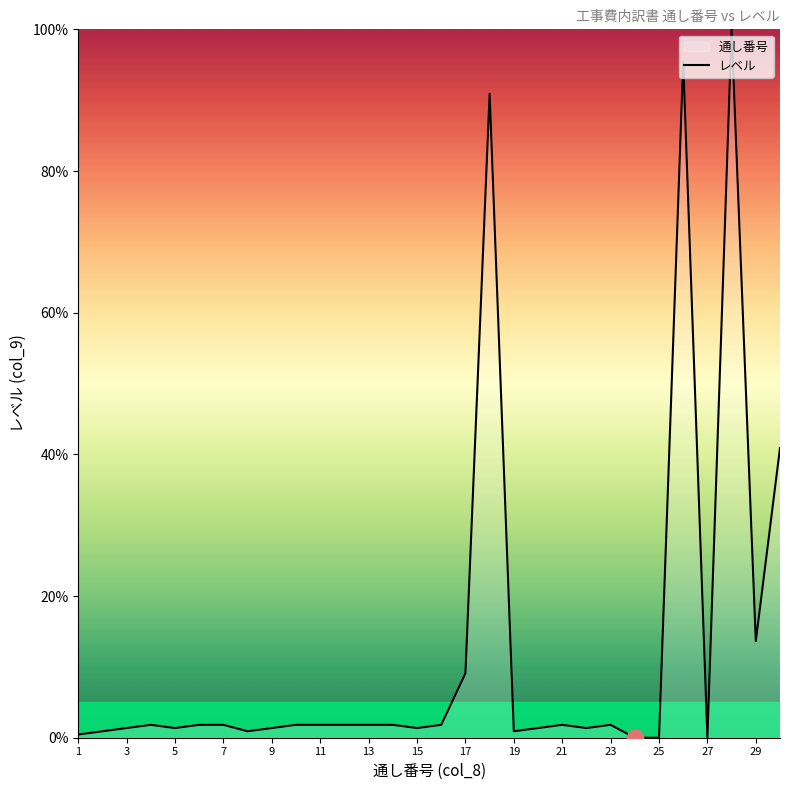

What is the difference between the values at 11 and 26?

93.6